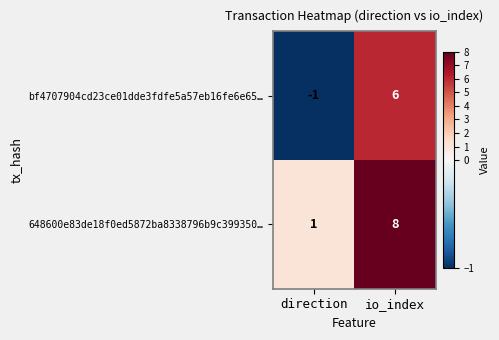

At which label does bf4707904cd23ce01dde3fdfe5a57eb16fe6e65… reach its peak?

io_index